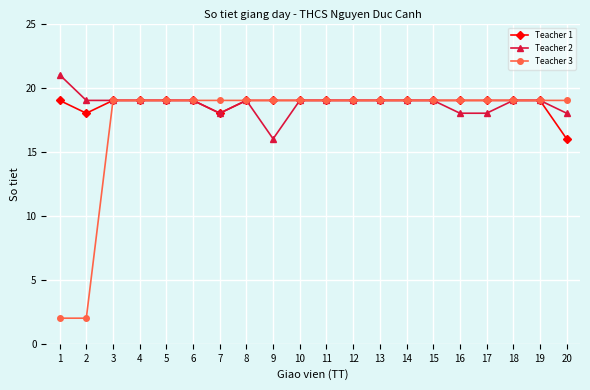

Is this an area chart (filled region under the line)?

No